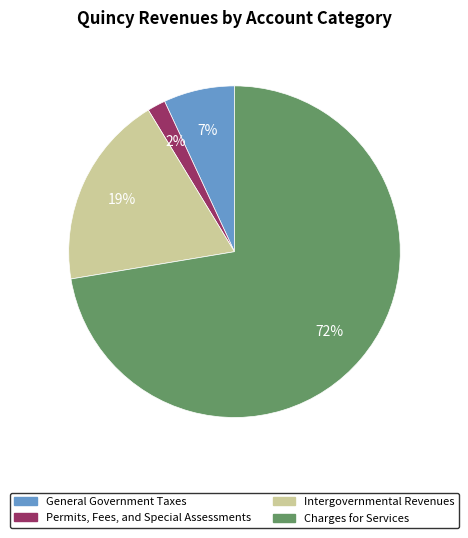

What is the majority slice?

Charges for Services